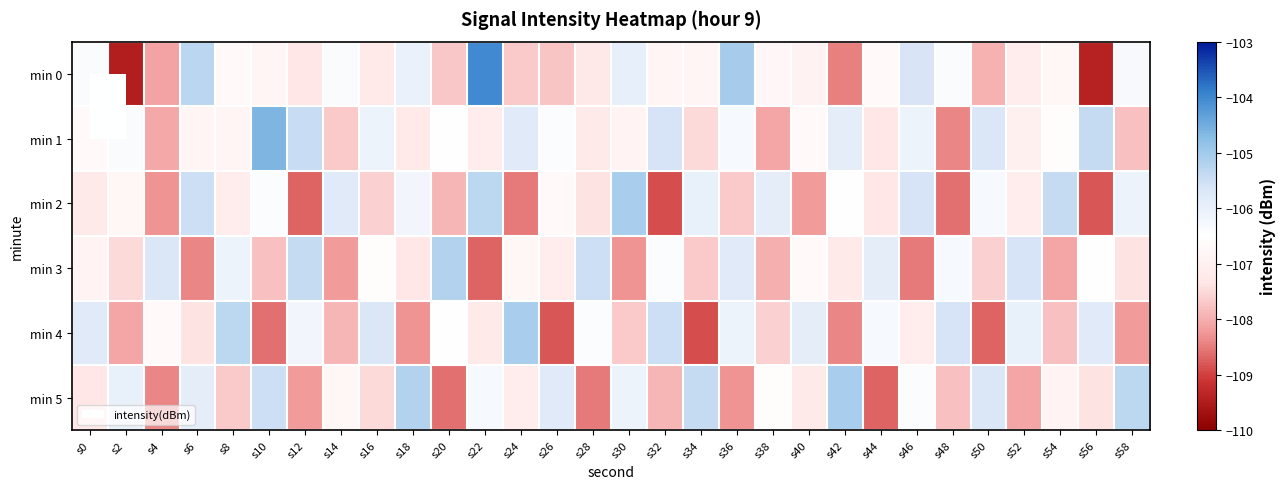

Between s8 and s26, which series saw the biggest shift?

min 4